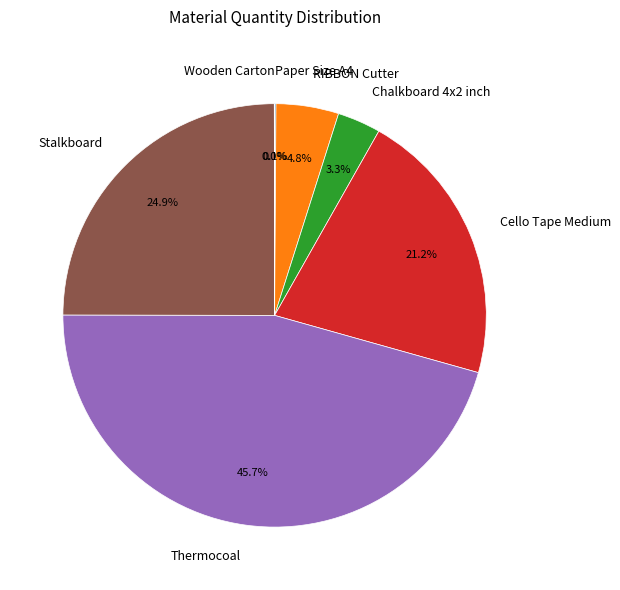

What percentage is NOT represented by Chalkboard 4x2 inch?

96.7%